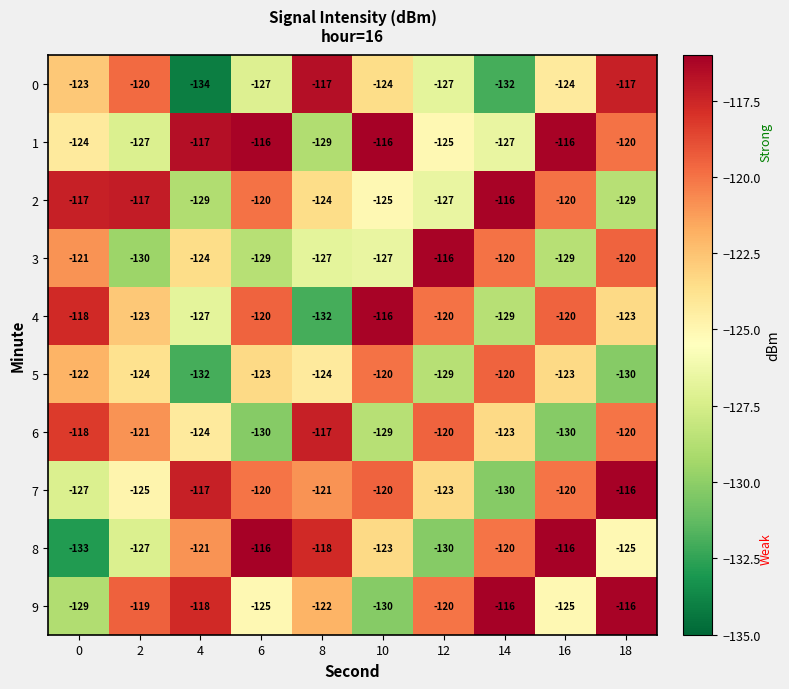

What is the difference between the maximum and minimum values in the 2 series?

13